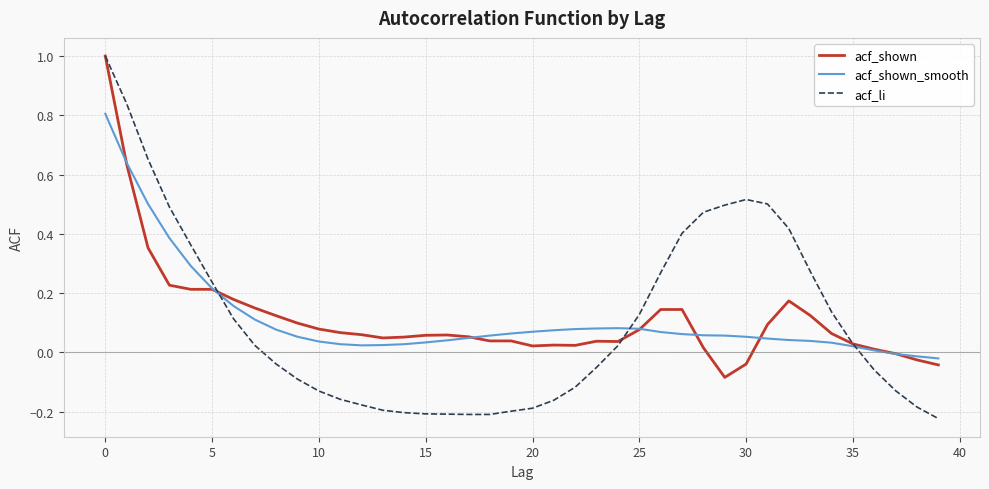

Which series has the largest range (max minus min)?

acf_li